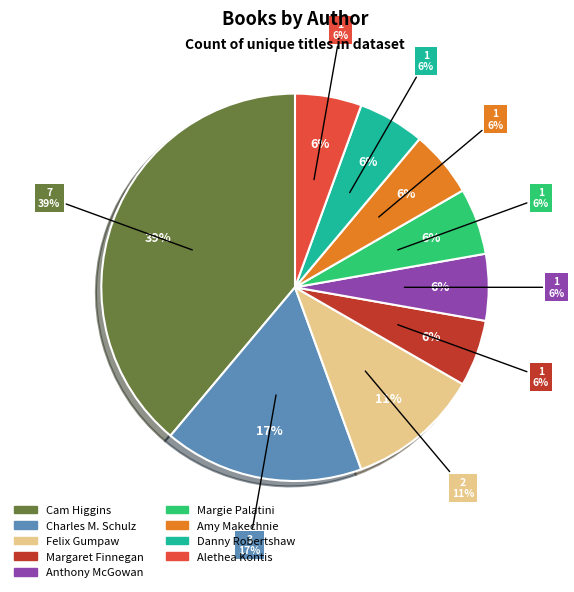

To the nearest percent, what is the combined percentage of Cam Higgins and Charles M. Schulz?

56%